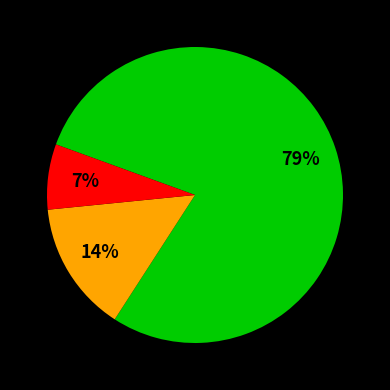

Does any single category account for the majority?

Yes